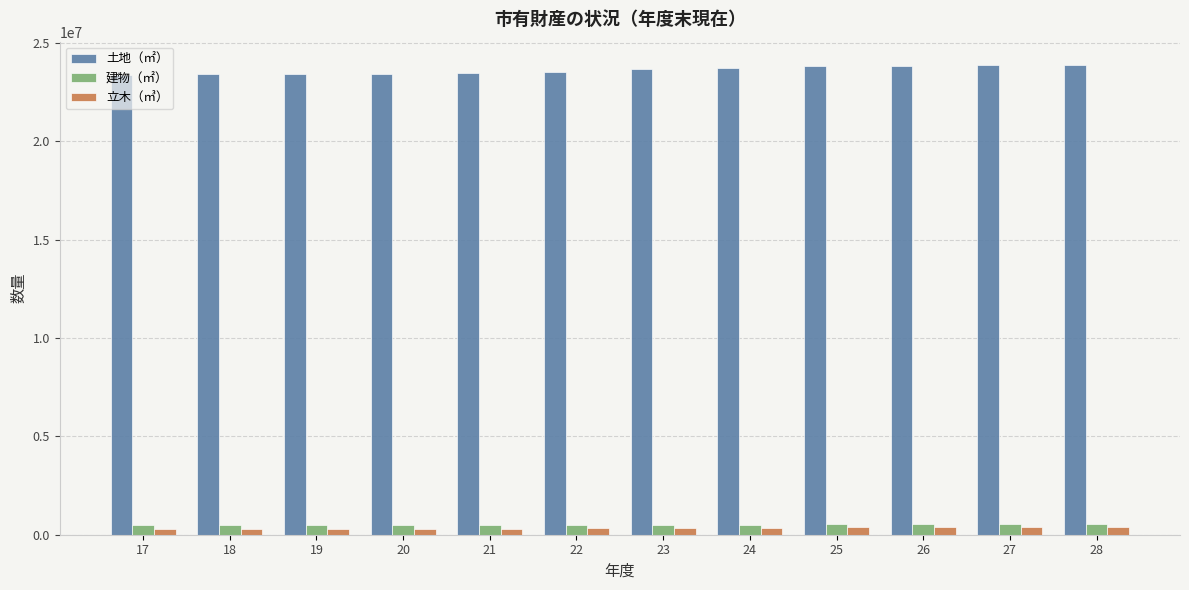

What is the minimum value shown in the chart?

280990